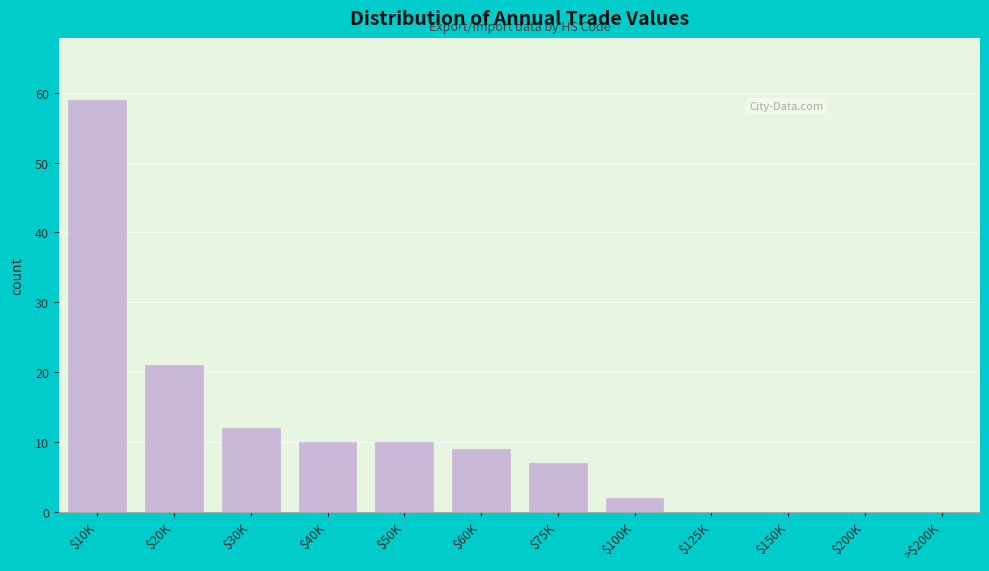

What value does the data have at $60K?

9